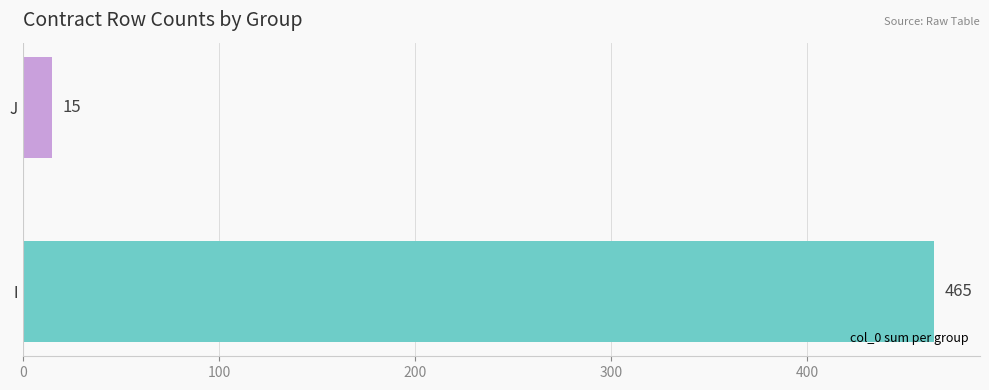

What is the change in value from I to J?

-450